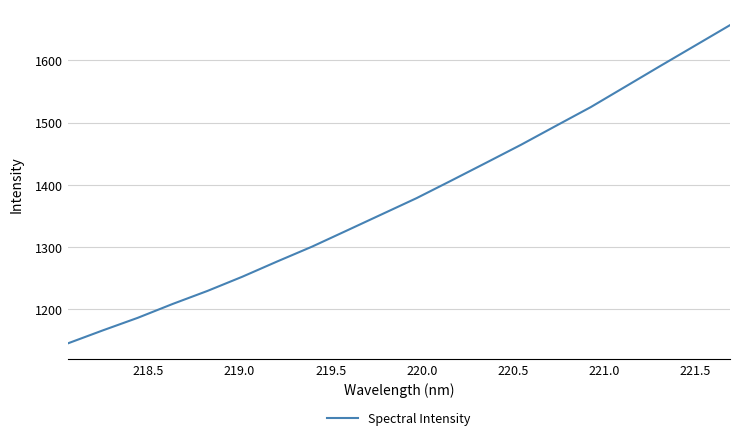

What is the smallest value displayed?

1145.3